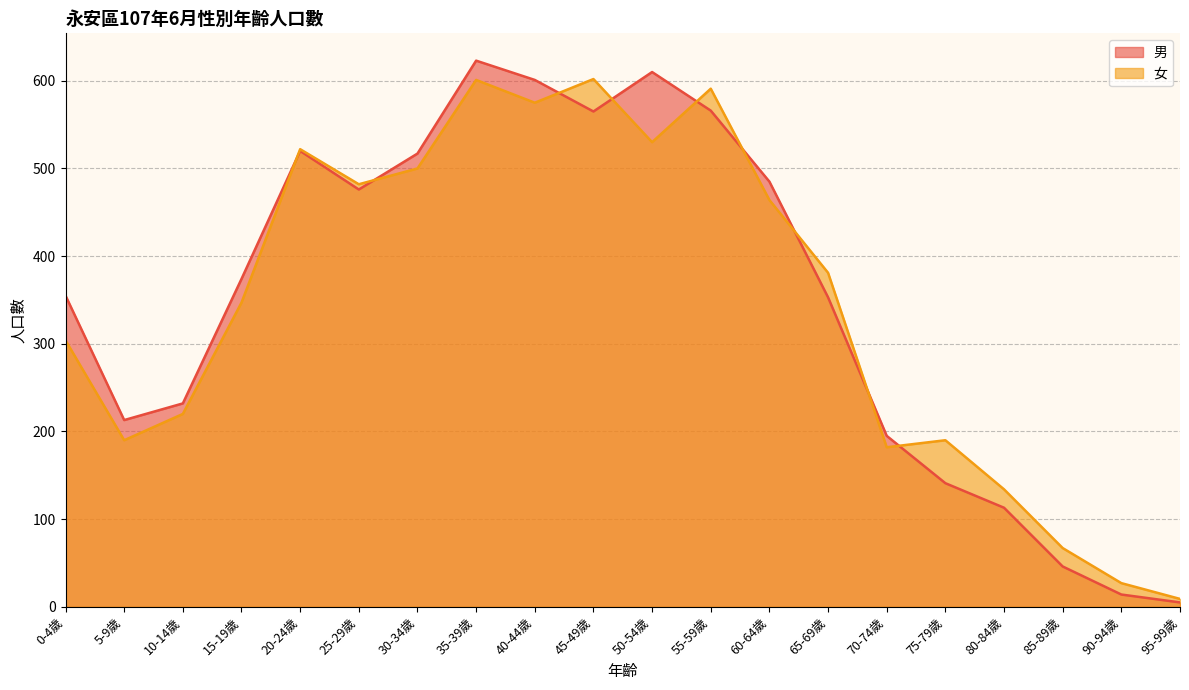

Reading right to left, transcribe all the data shown in this chart.

男: 5	14	46	113	141	195	353	485	566	610	565	601	623	517	476	520	374	232	213	355
女: 9	27	67	134	190	182	381	464	591	530	602	575	601	500	482	522	347	220	190	304